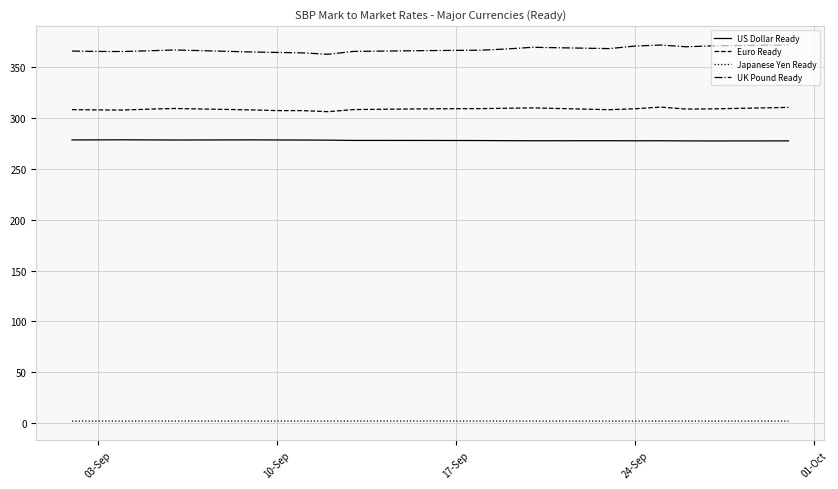

True or false: Japanese Yen Ready and US Dollar Ready intersect in this chart.

False